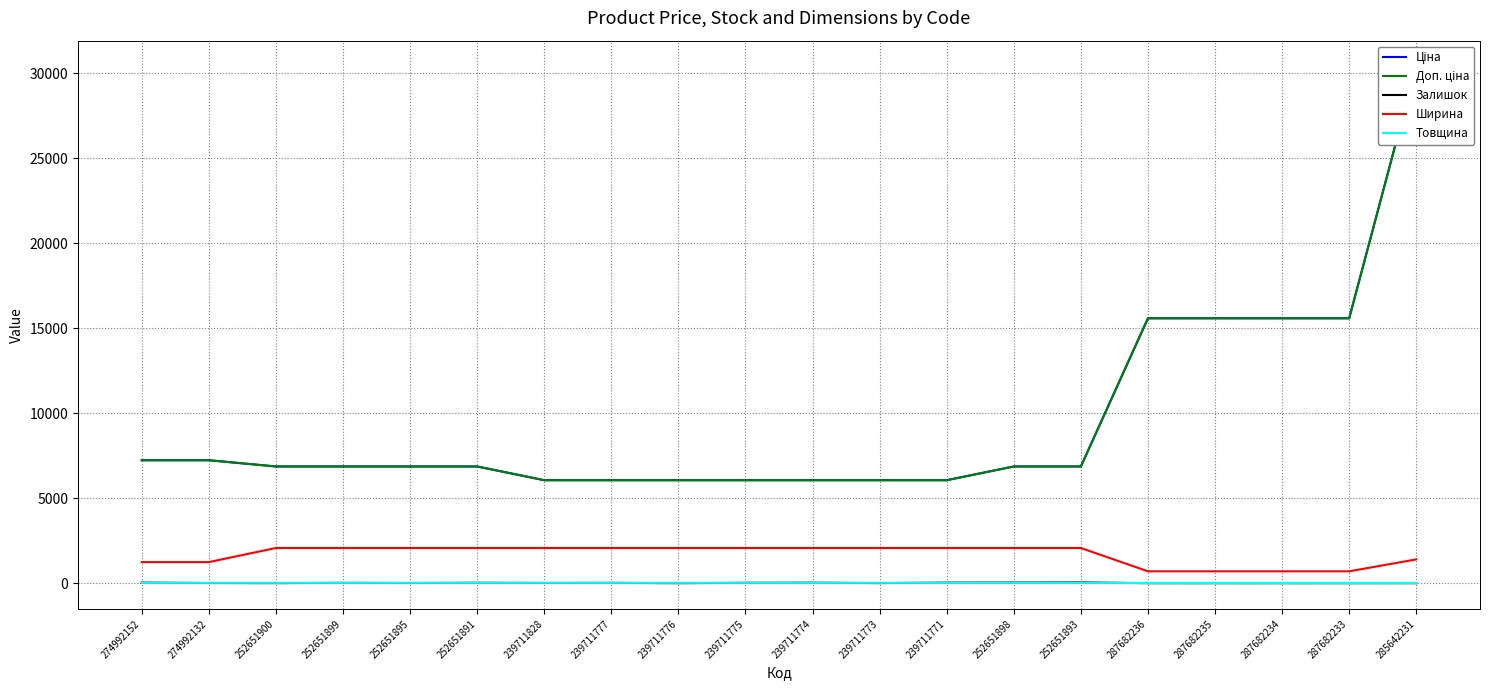

Rank the categories by Ціна value from highest to lowest.

285642231, 287682236, 287682235, 287682234, 287682233, 274992152, 274992132, 252651900, 252651899, 252651895, 252651891, 252651898, 252651893, 239711828, 239711777, 239711776, 239711775, 239711774, 239711773, 239711771